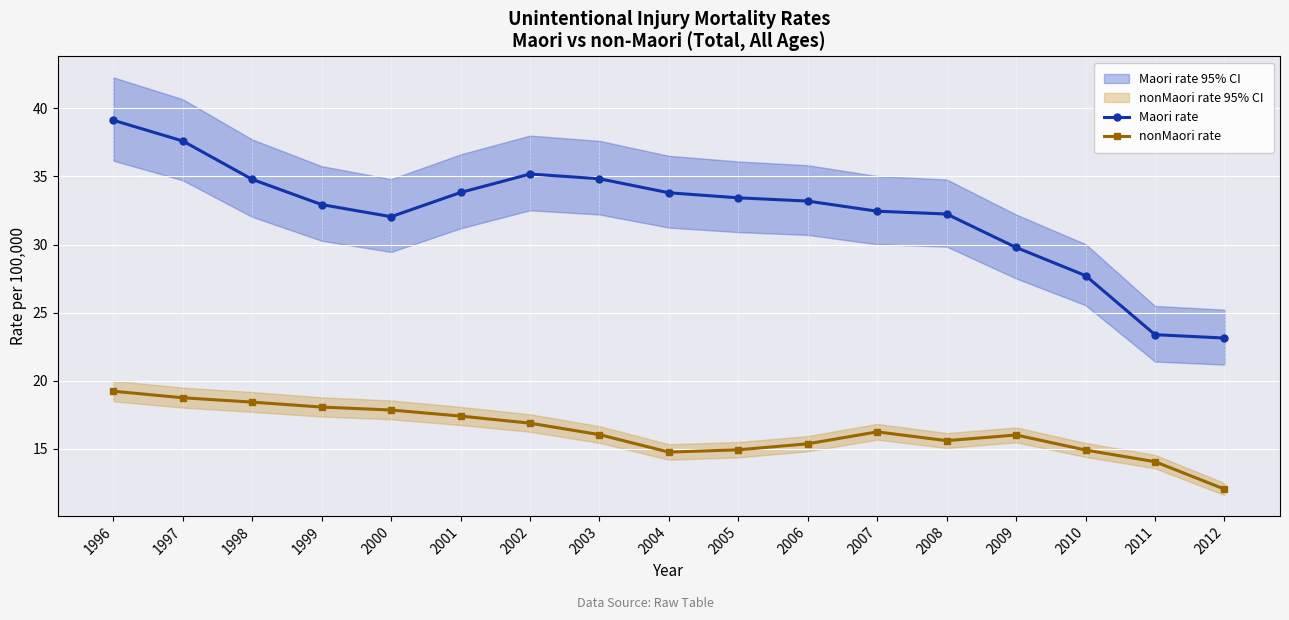

True or false: nonMaori rate and Maori rate intersect in this chart.

False